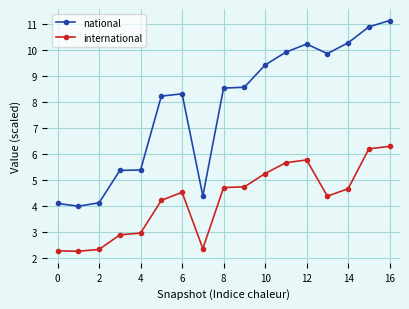

Rank the series by their average value, from lowest to highest.

international, national